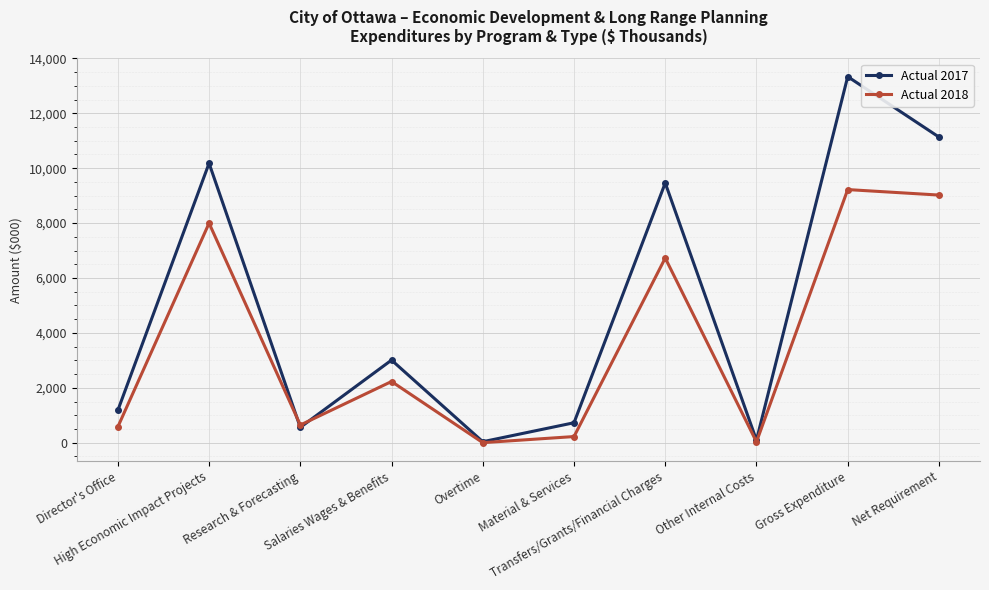

What is the maximum value for Actual 2018?

9221